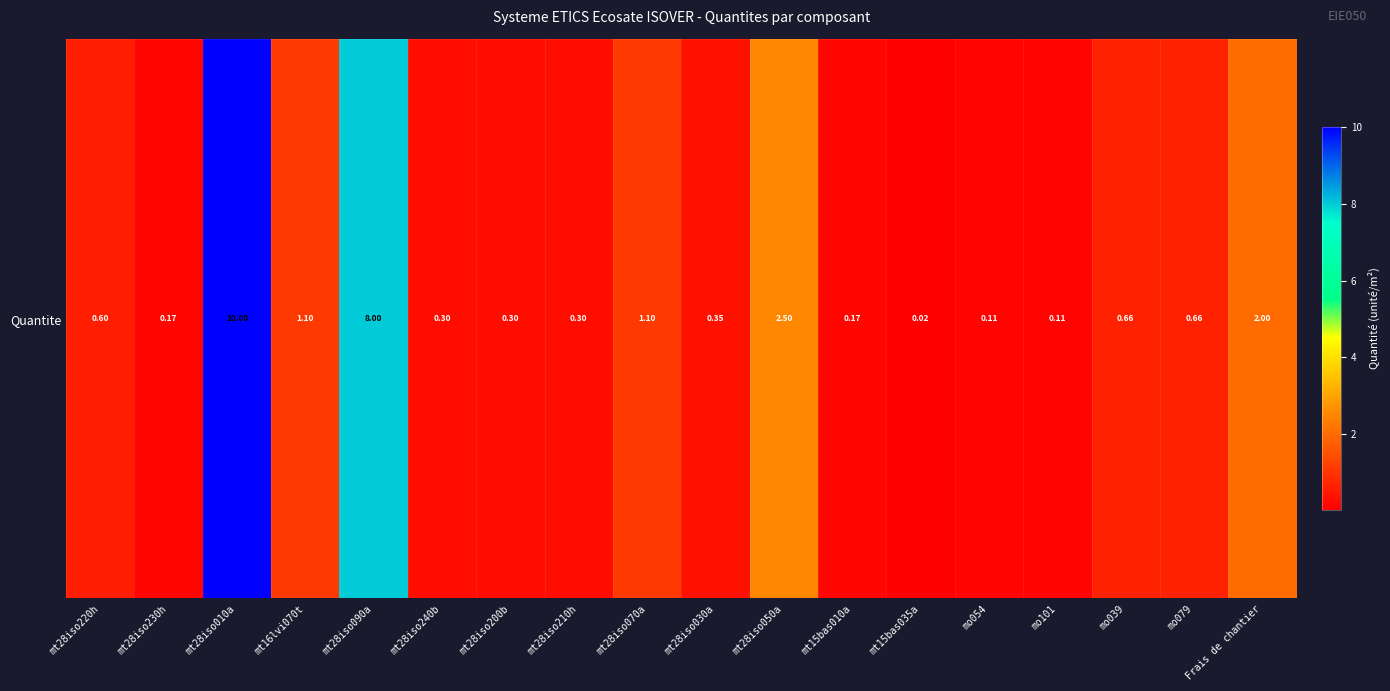

What is the change in value from mt16lvi070t to mt28iso030a?

-0.8